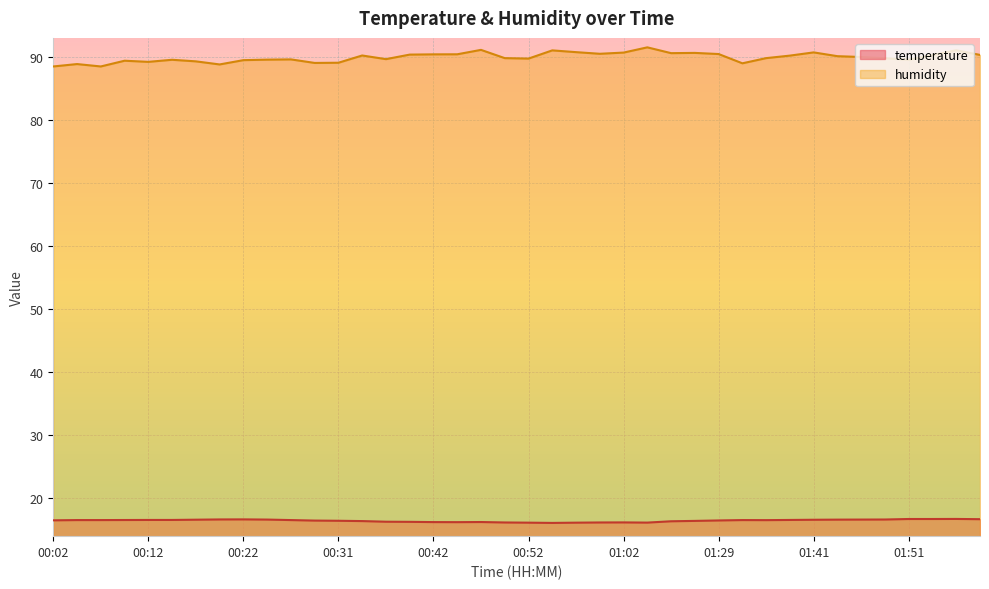

True or false: temperature has a value of 11.0 at 00:17.

False